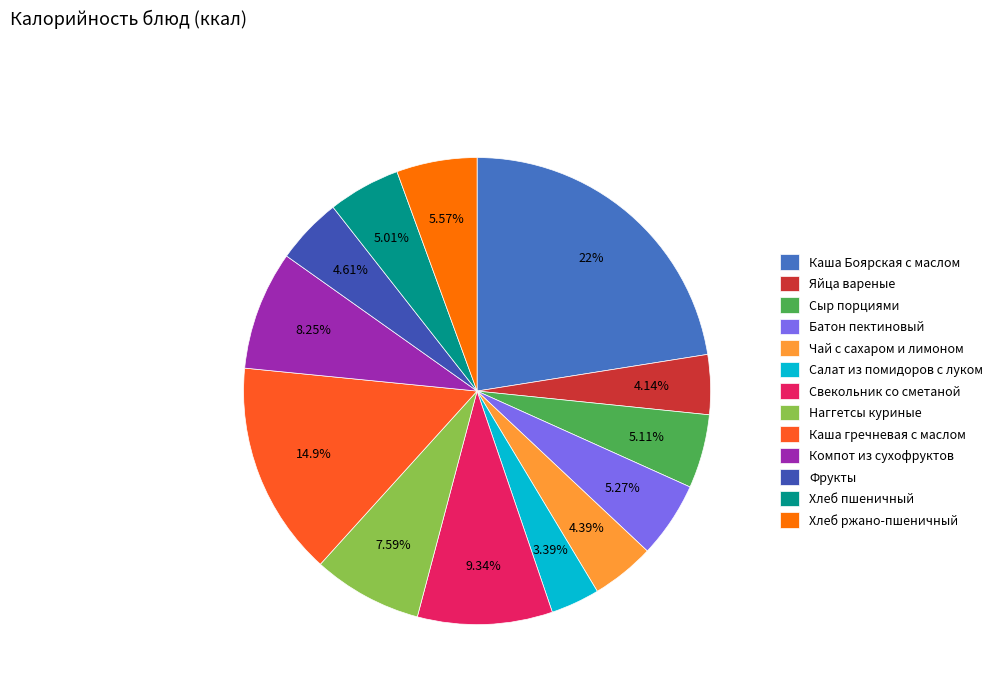

To the nearest percent, what portion does Яйца вареные represent?

4%